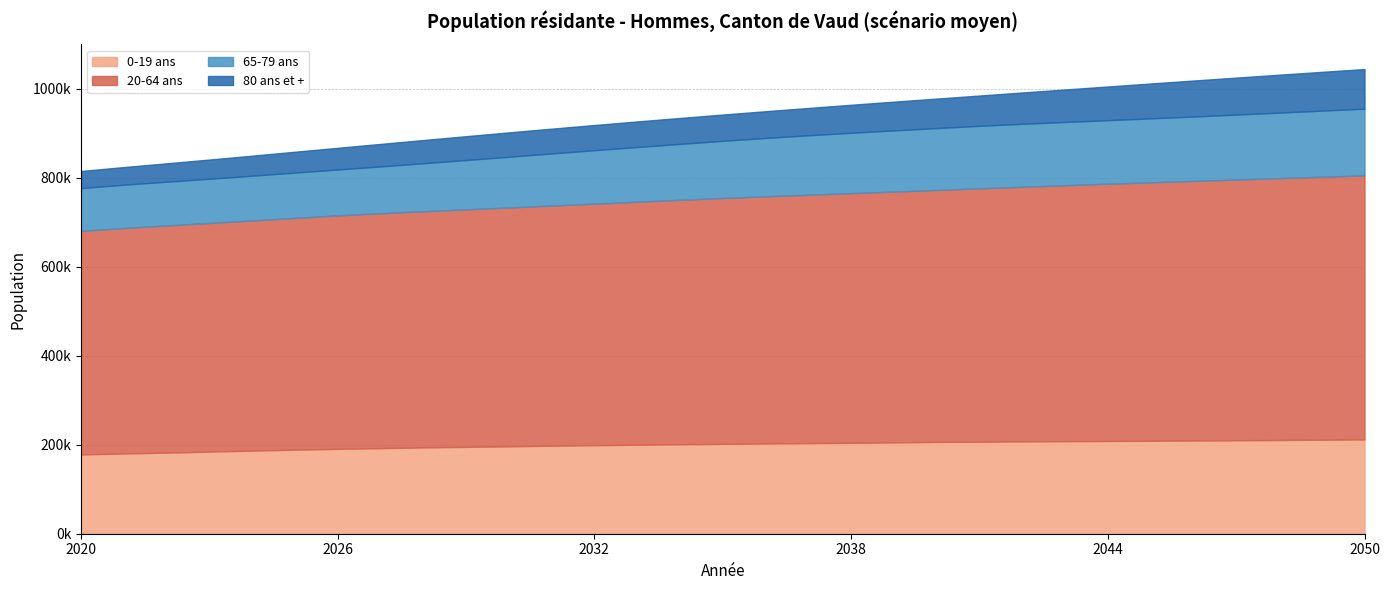

True or false: 20-64 ans and 65-79 ans cross at least once.

False